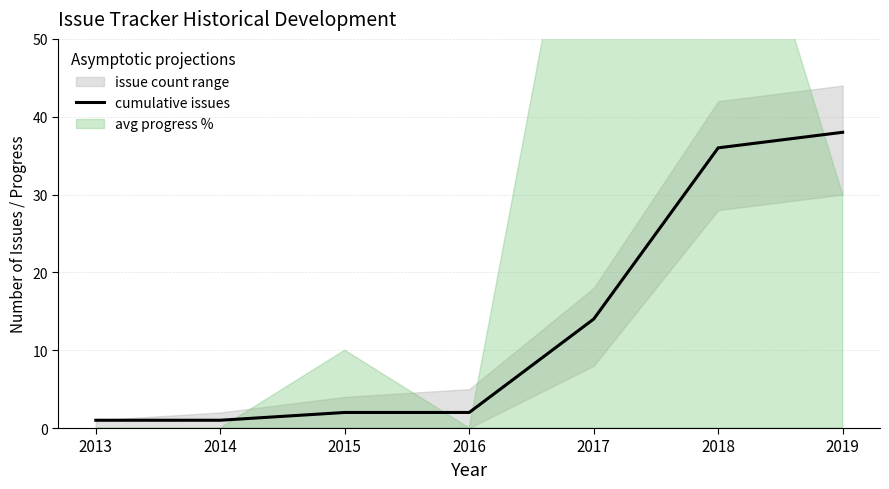

Between 2019 and 2015, which is larger?

2019